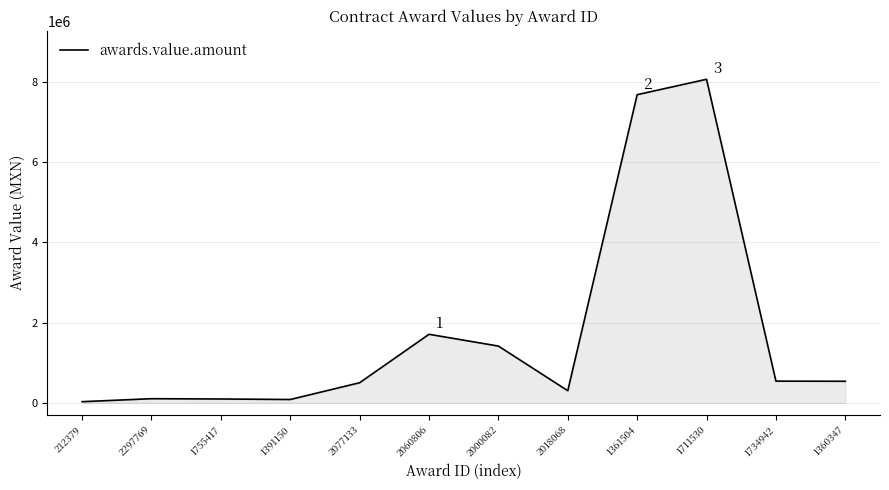

What position from the right is 1360347?

1